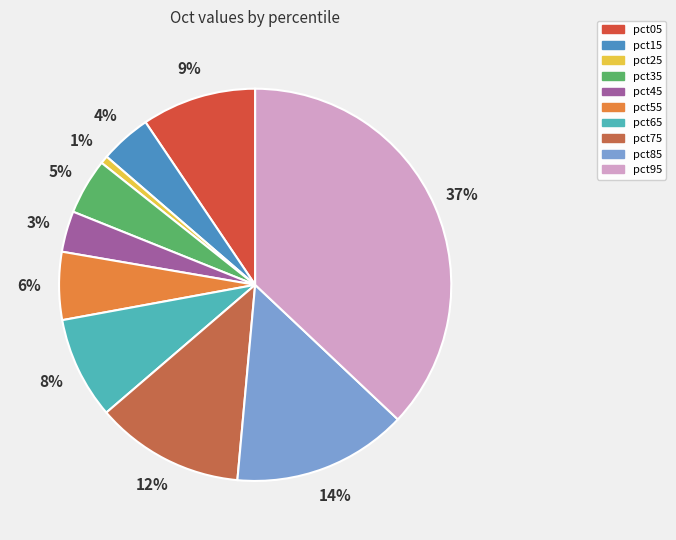

What is the largest slice in the pie chart?

pct95